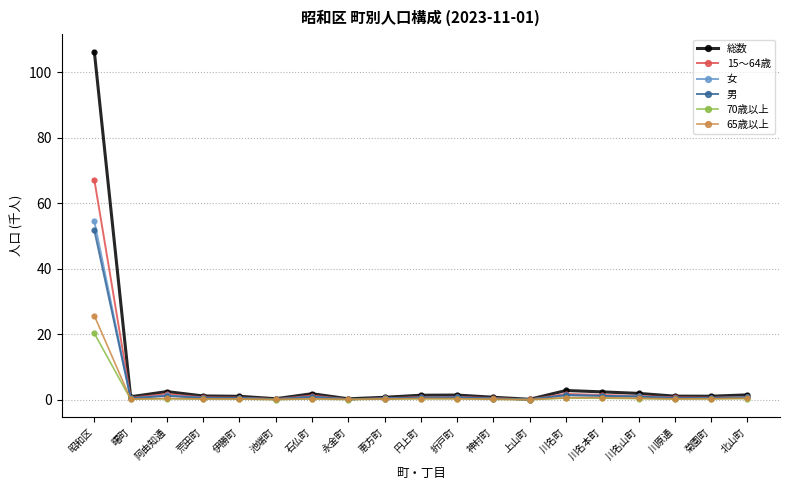

True or false: 女 has more than 1 points higher than both neighbors.

True